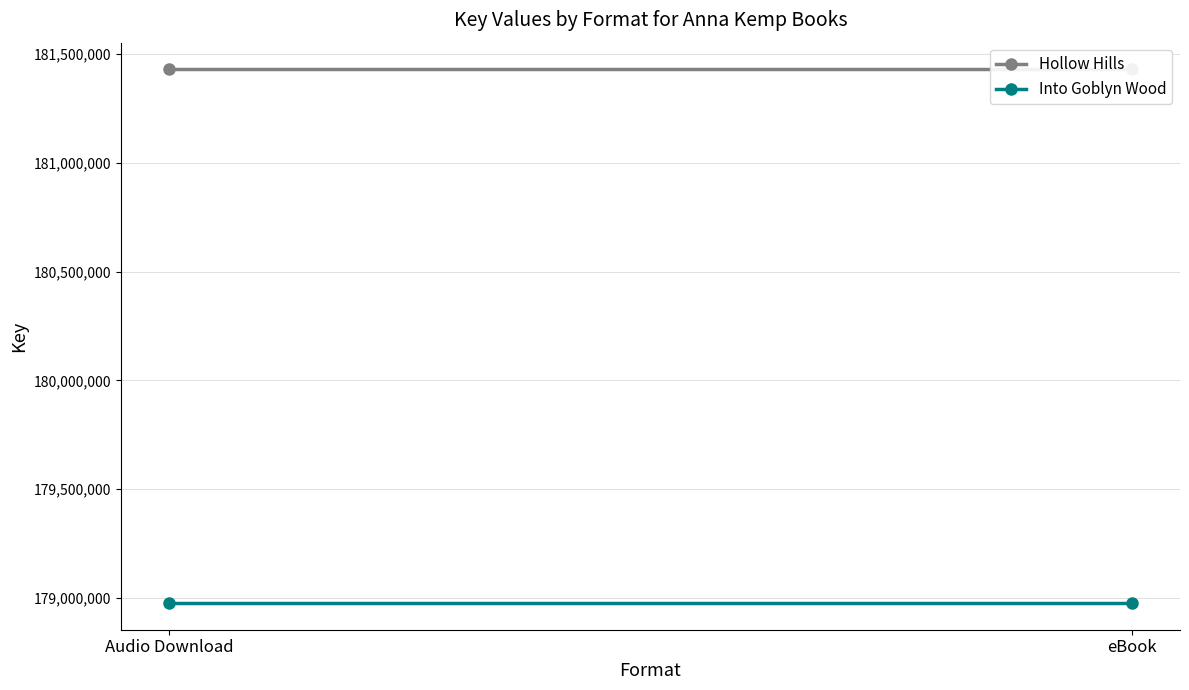

Between eBook and Audio Download, which is larger?

eBook